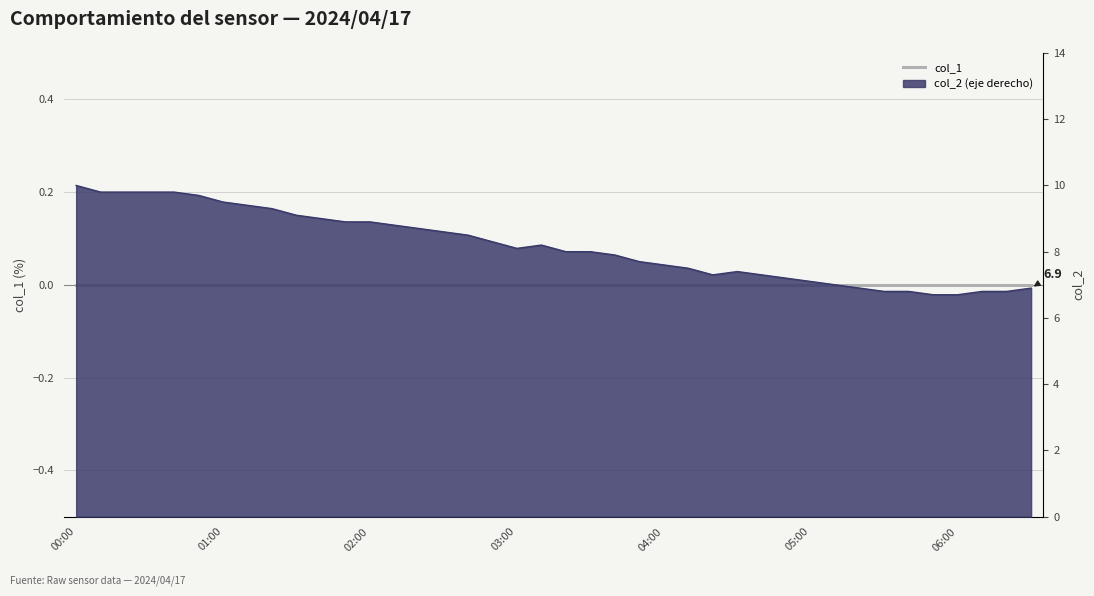

Reading left to right, extract all data points from this chart.

10.0	9.8	9.8	9.8	9.8	9.7	9.5	9.4	9.3	9.1	9.0	8.9	8.9	8.8	8.7	8.6	8.5	8.3	8.1	8.2	8.0	8.0	7.9	7.7	7.6	7.5	7.3	7.4	7.3	7.2	7.1	7.0	6.9	6.8	6.8	6.7	6.7	6.8	6.8	6.9